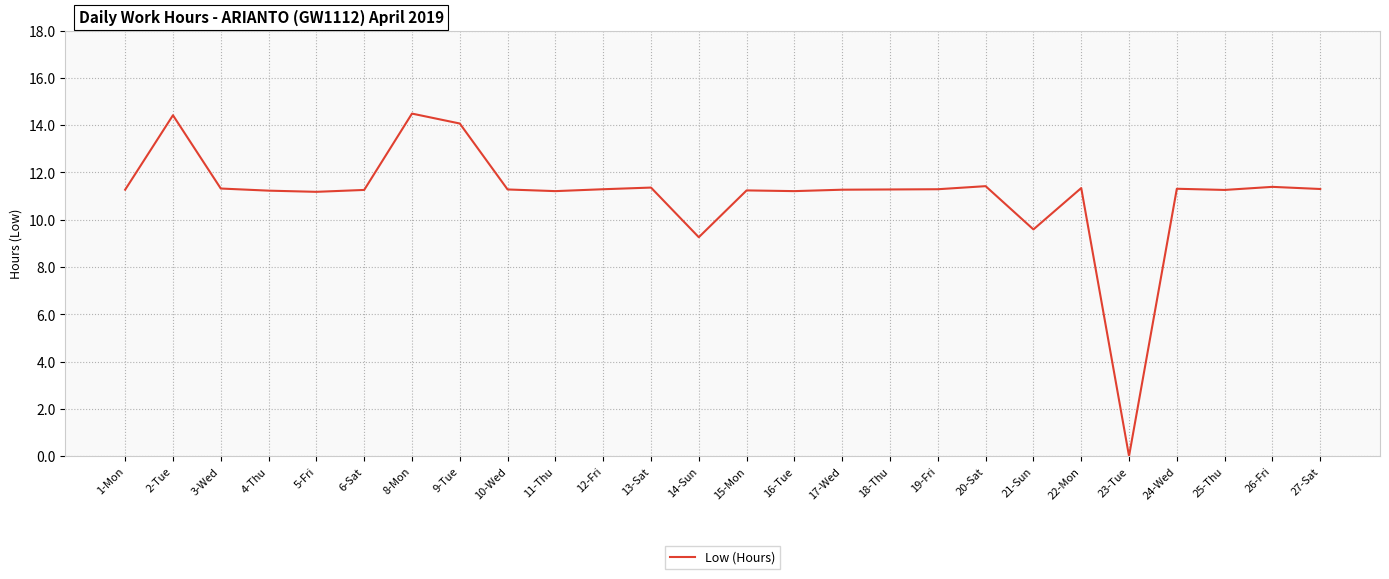

What is the sum of the values at 3-Wed and 14-Sun?

20.6